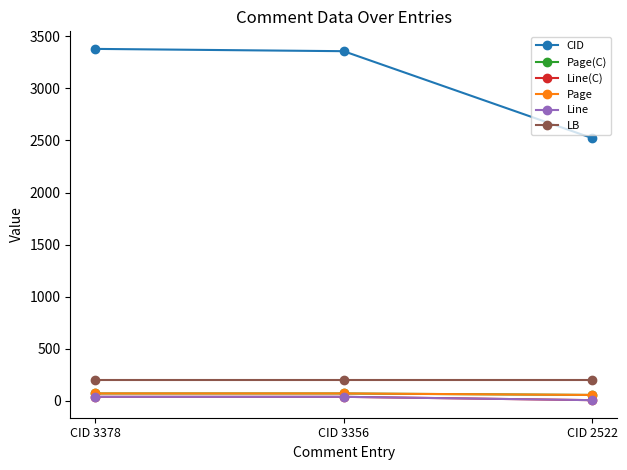

What is the sum of all Line values?

88.0